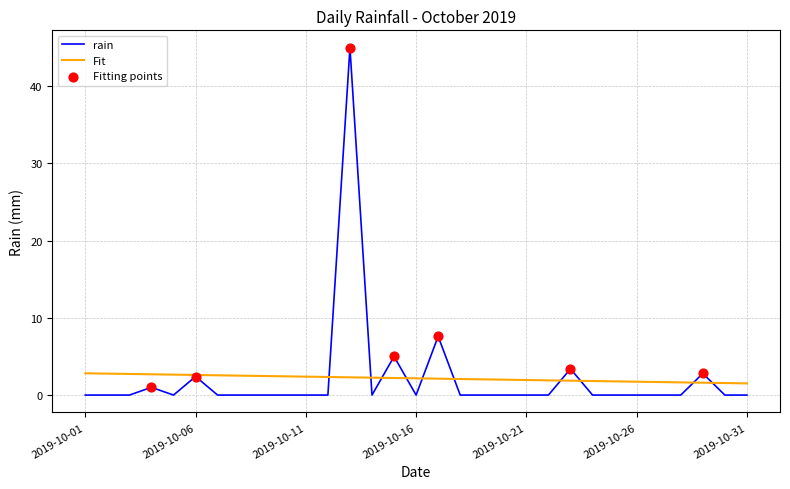

Which series has the largest range (max minus min)?

rain